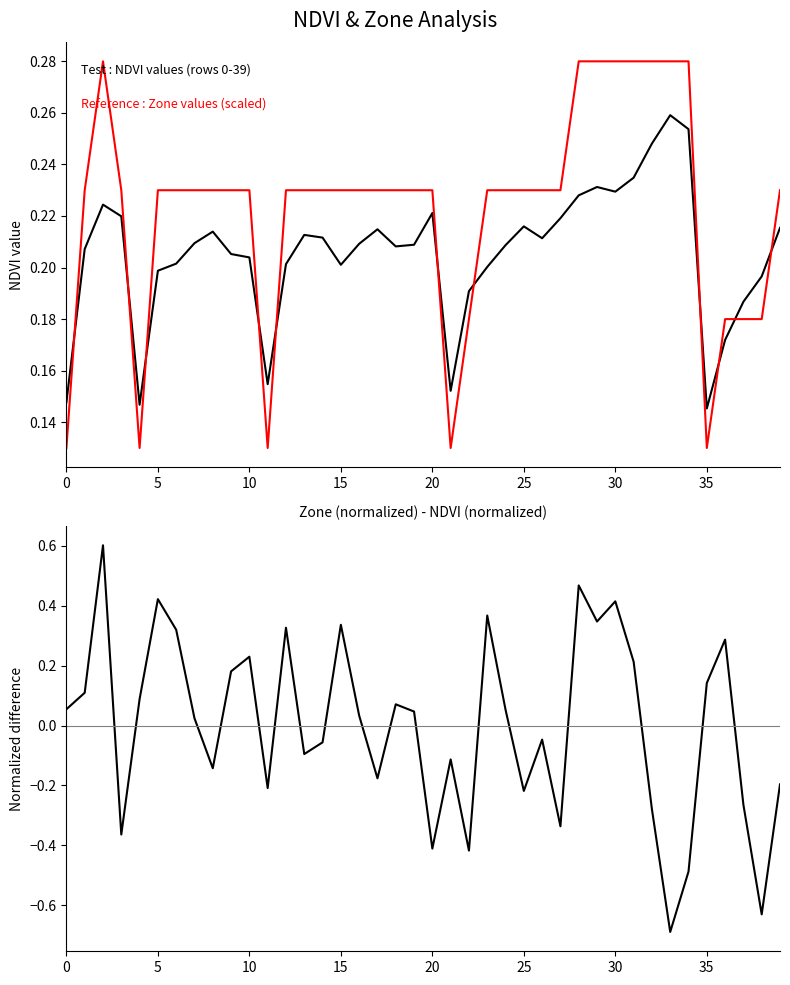

Which series has the widest spread of values?

Zone_norm - NDVI_norm